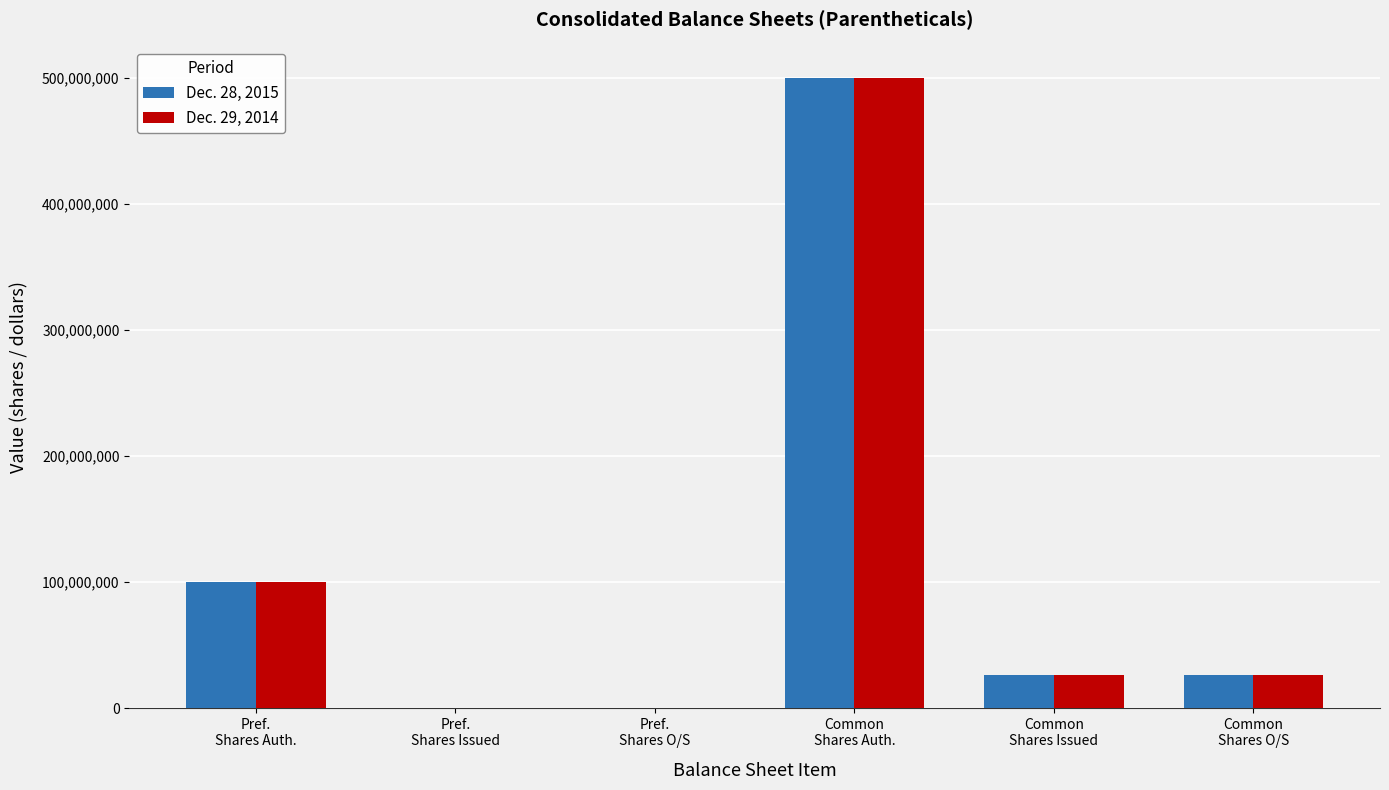

The Dec. 28, 2015 series shows 0 at Pref.
Shares O/S. True or false?

True